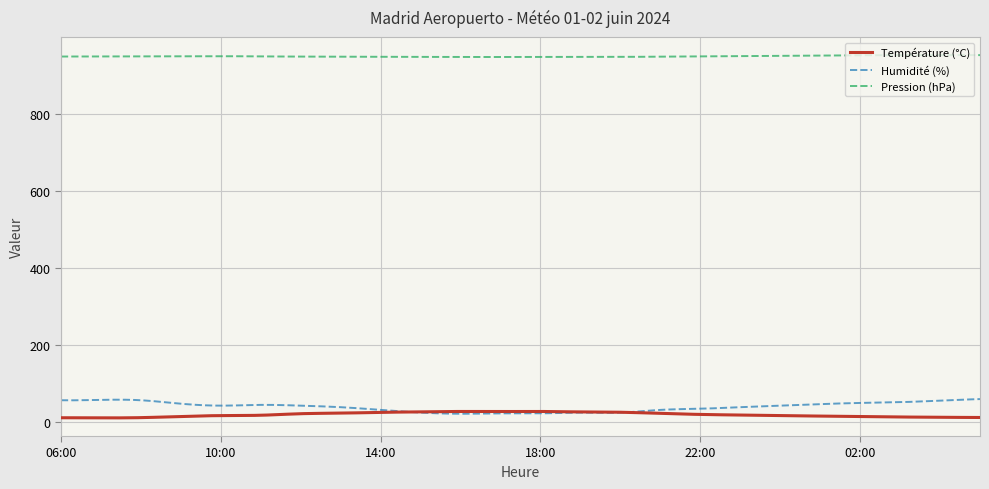

List the series in order of their peak value, lowest first.

Température (°C), Humidité (%), Pression (hPa)